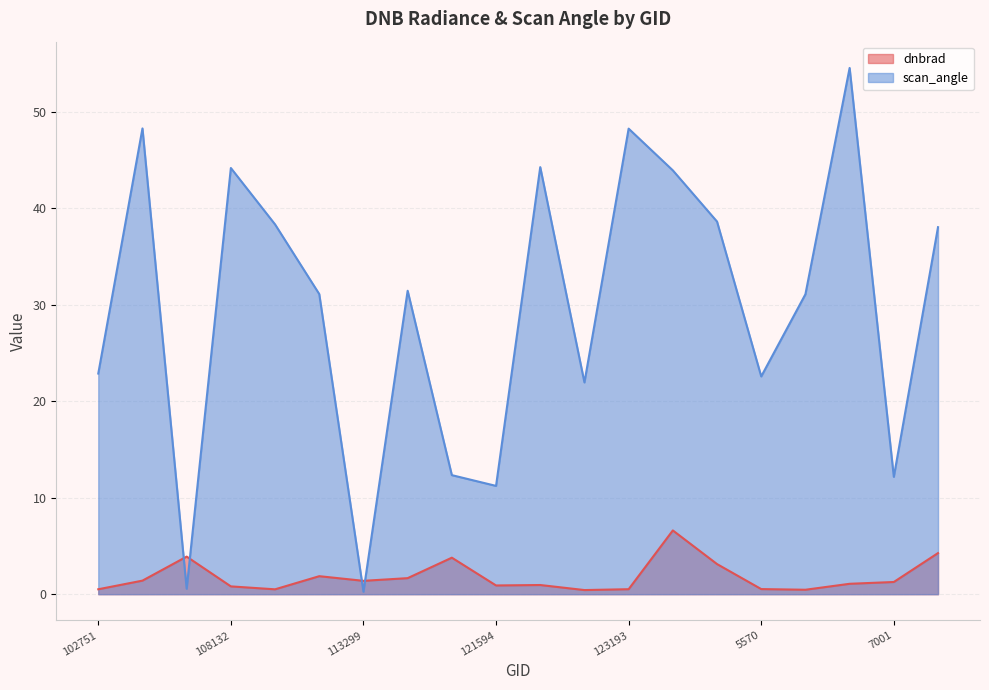

How many intersections are there between dnbrad and scan_angle?

4